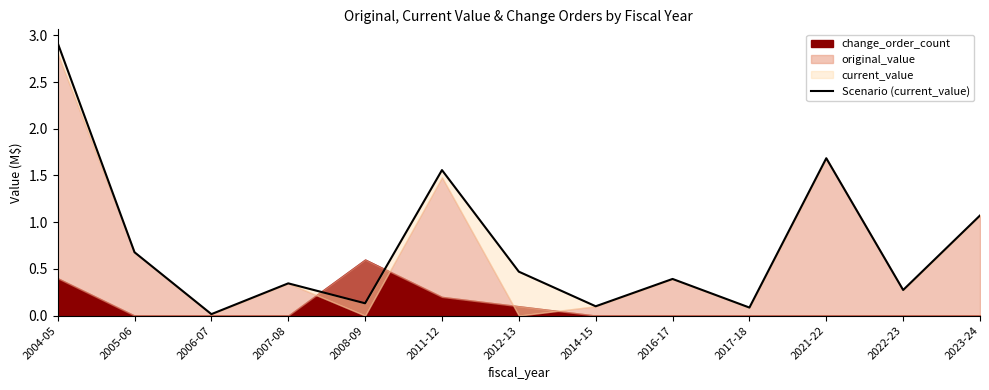

At which category does the data reach its first local peak?

2007-08